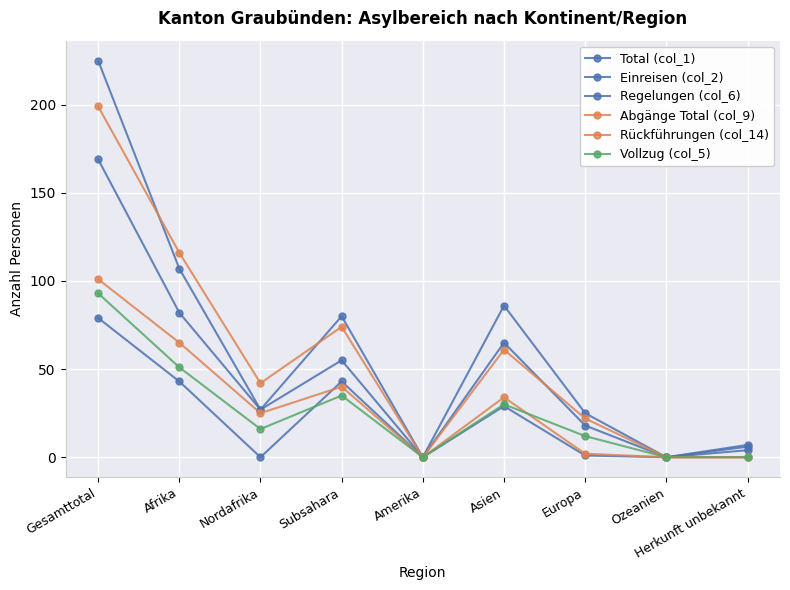

Reading right to left, extract all data points from this chart.

Total (col_1): 7	0	25	86	0	80	27	107	225
Einreisen (col_2): 4	0	18	65	0	55	27	82	169
Regelungen (col_6): 6	0	1	29	0	43	0	43	79
Abgänge Total (col_9): 0	0	22	61	0	74	42	116	199
Rückführungen (col_14): 0	0	2	34	0	40	25	65	101
Vollzug (col_5): 0	0	12	30	0	35	16	51	93